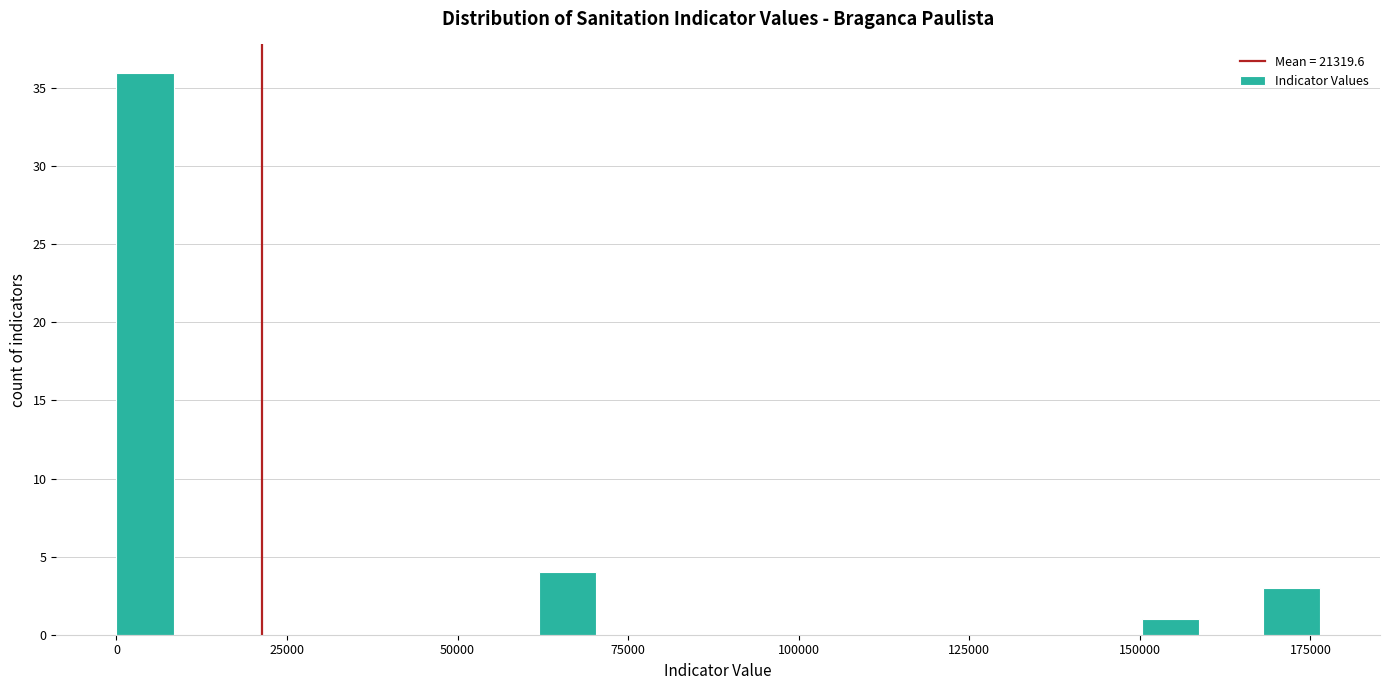

Around what value on the x-axis is the tallest bar? Give the approximate position of its centre, as read against the axis.

5000